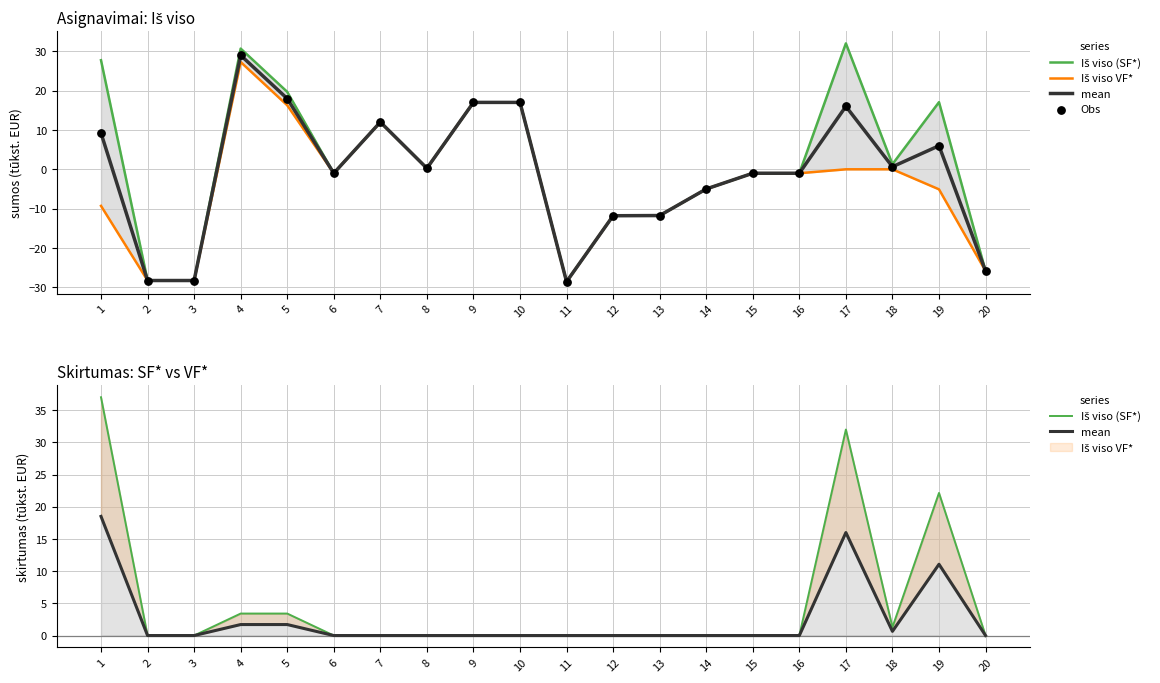

What are all the series names shown in the legend?

Iš viso (SF*), Iš viso VF*, mean, Obs